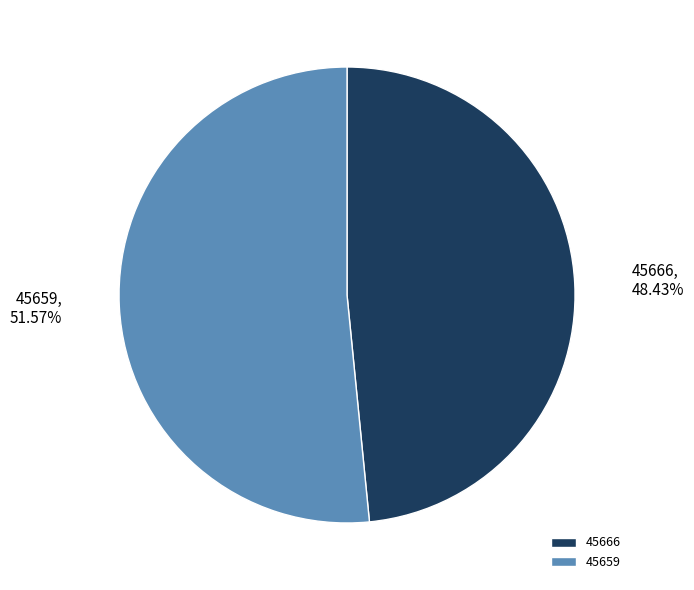

To the nearest percent, what percentage of the pie is 45659?

52%